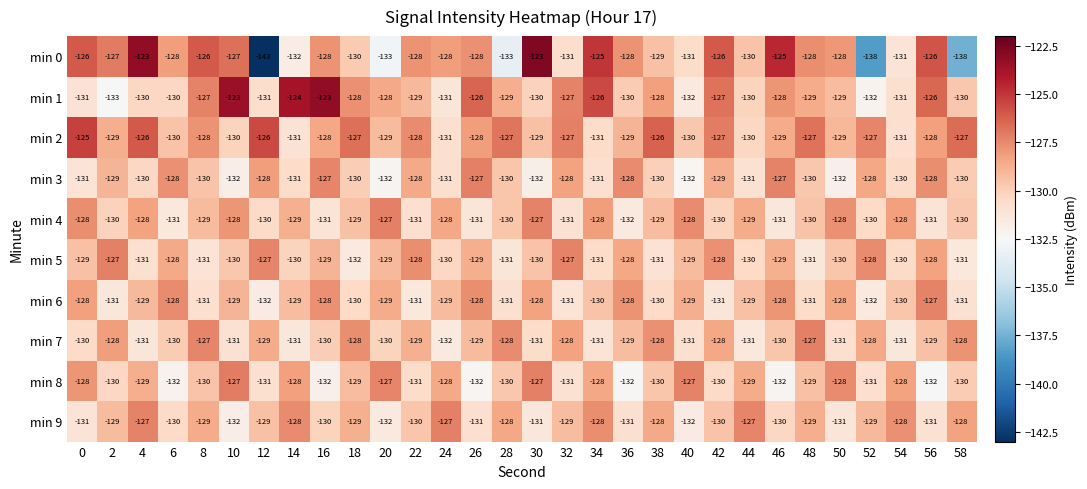

True or false: min 0 has a value of -192 at 42.

False